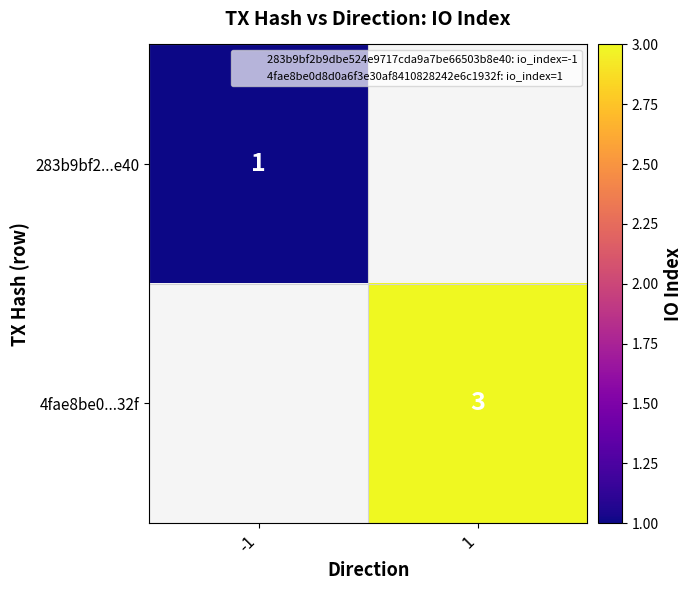

Between -1 and 1, which is larger?

1